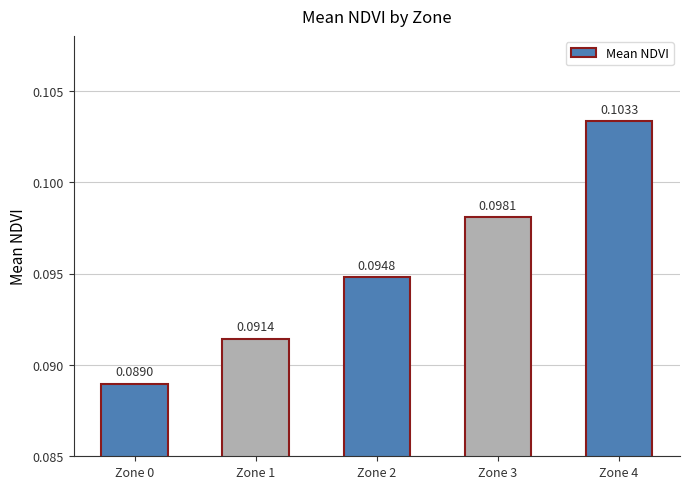

Rank the categories by value from highest to lowest.

Zone 4, Zone 3, Zone 2, Zone 1, Zone 0